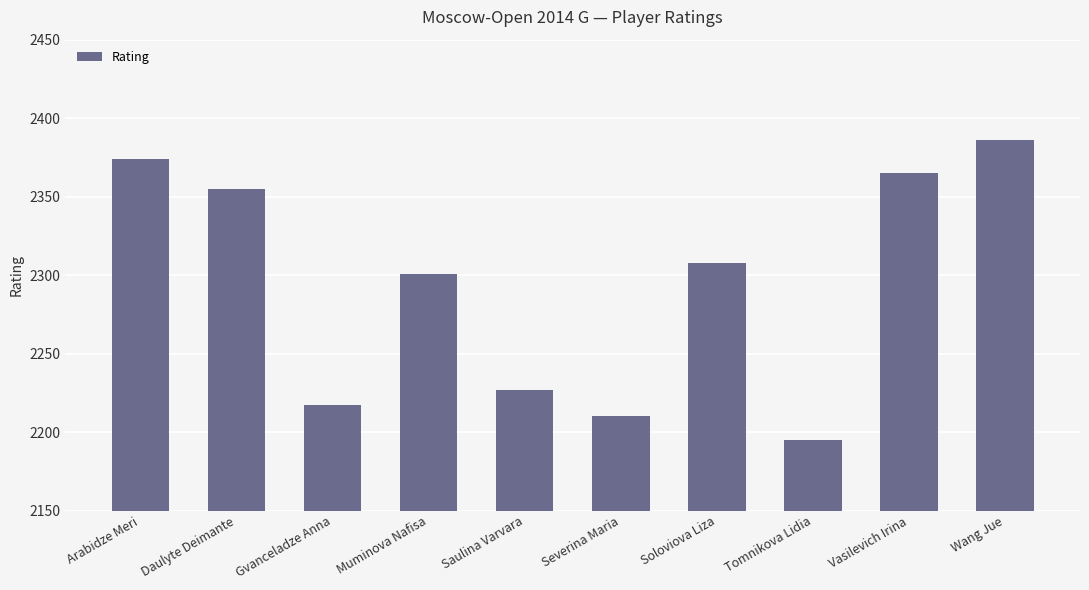

Reading right to left, list all the values displayed in this chart.

Wang Jue=2386	Vasilevich Irina=2365	Tomnikova Lidia=2195	Soloviova Liza=2308	Severina Maria=2210	Saulina Varvara=2227	Muminova Nafisa=2301	Gvanceladze Anna=2217	Daulyte Deimante=2355	Arabidze Meri=2374